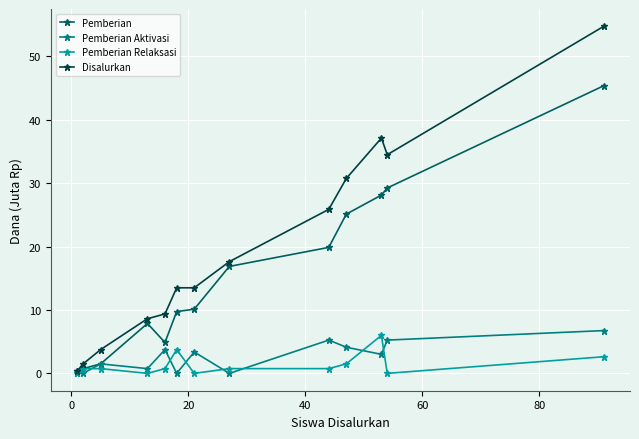

Which series has the largest range (max minus min)?

Disalurkan